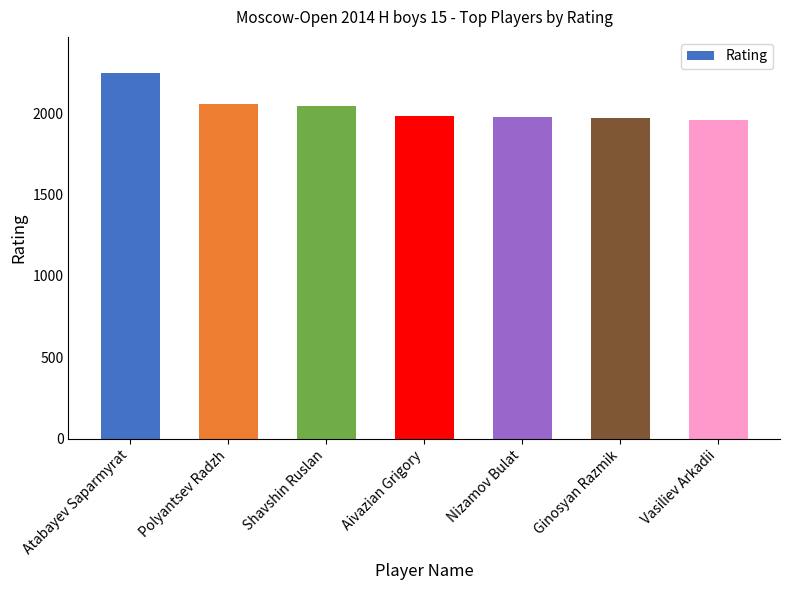

What is the maximum value shown in the chart?

2244